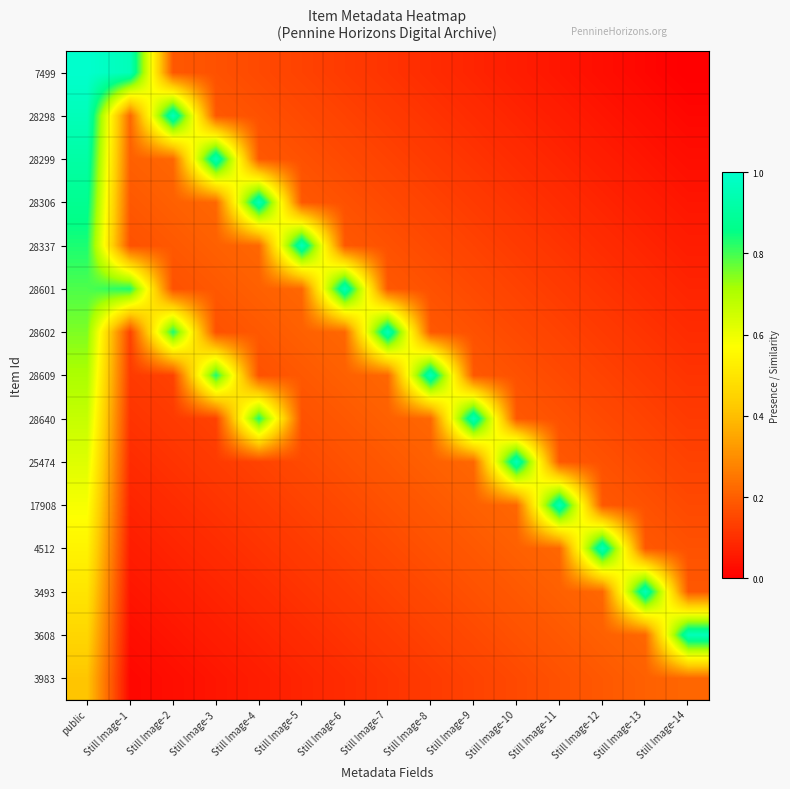

Reading left to right, what are all the values shown in this chart?

7499: public=1.0	Still Image-1=1.0	Still Image-2=0.2	Still Image-3=0.2	Still Image-4=0.2	Still Image-5=0.1	Still Image-6=0.1	Still Image-7=0.1	Still Image-8=0.1	Still Image-9=0.1	Still Image-10=0.1	Still Image-11=0.0	Still Image-12=0.0	Still Image-13=0.0	Still Image-14=0.0
28298: public=1.0	Still Image-1=0.2	Still Image-2=1.0	Still Image-3=0.2	Still Image-4=0.2	Still Image-5=0.2	Still Image-6=0.1	Still Image-7=0.1	Still Image-8=0.1	Still Image-9=0.1	Still Image-10=0.1	Still Image-11=0.1	Still Image-12=0.0	Still Image-13=0.0	Still Image-14=0.0
28299: public=0.9	Still Image-1=0.2	Still Image-2=0.2	Still Image-3=1.0	Still Image-4=0.2	Still Image-5=0.2	Still Image-6=0.2	Still Image-7=0.1	Still Image-8=0.1	Still Image-9=0.1	Still Image-10=0.1	Still Image-11=0.1	Still Image-12=0.1	Still Image-13=0.0	Still Image-14=0.0
28306: public=0.9	Still Image-1=0.2	Still Image-2=0.2	Still Image-3=0.2	Still Image-4=1.0	Still Image-5=0.2	Still Image-6=0.2	Still Image-7=0.2	Still Image-8=0.1	Still Image-9=0.1	Still Image-10=0.1	Still Image-11=0.1	Still Image-12=0.1	Still Image-13=0.1	Still Image-14=0.0
28337: public=0.8	Still Image-1=0.2	Still Image-2=0.2	Still Image-3=0.2	Still Image-4=0.2	Still Image-5=1.0	Still Image-6=0.2	Still Image-7=0.2	Still Image-8=0.2	Still Image-9=0.1	Still Image-10=0.1	Still Image-11=0.1	Still Image-12=0.1	Still Image-13=0.1	Still Image-14=0.1
28601: public=0.8	Still Image-1=0.8	Still Image-2=0.2	Still Image-3=0.2	Still Image-4=0.2	Still Image-5=0.2	Still Image-6=1.0	Still Image-7=0.2	Still Image-8=0.2	Still Image-9=0.2	Still Image-10=0.1	Still Image-11=0.1	Still Image-12=0.1	Still Image-13=0.1	Still Image-14=0.1
28602: public=0.7	Still Image-1=0.1	Still Image-2=0.8	Still Image-3=0.2	Still Image-4=0.2	Still Image-5=0.2	Still Image-6=0.2	Still Image-7=1.0	Still Image-8=0.2	Still Image-9=0.2	Still Image-10=0.2	Still Image-11=0.1	Still Image-12=0.1	Still Image-13=0.1	Still Image-14=0.1
28609: public=0.7	Still Image-1=0.1	Still Image-2=0.1	Still Image-3=0.8	Still Image-4=0.2	Still Image-5=0.2	Still Image-6=0.2	Still Image-7=0.2	Still Image-8=1.0	Still Image-9=0.2	Still Image-10=0.2	Still Image-11=0.2	Still Image-12=0.1	Still Image-13=0.1	Still Image-14=0.1
28640: public=0.7	Still Image-1=0.1	Still Image-2=0.1	Still Image-3=0.1	Still Image-4=0.8	Still Image-5=0.2	Still Image-6=0.2	Still Image-7=0.2	Still Image-8=0.2	Still Image-9=1.0	Still Image-10=0.2	Still Image-11=0.2	Still Image-12=0.2	Still Image-13=0.1	Still Image-14=0.1
25474: public=0.6	Still Image-1=0.1	Still Image-2=0.1	Still Image-3=0.1	Still Image-4=0.1	Still Image-5=0.2	Still Image-6=0.2	Still Image-7=0.2	Still Image-8=0.2	Still Image-9=0.2	Still Image-10=1.0	Still Image-11=0.2	Still Image-12=0.2	Still Image-13=0.2	Still Image-14=0.1
17908: public=0.6	Still Image-1=0.1	Still Image-2=0.1	Still Image-3=0.1	Still Image-4=0.1	Still Image-5=0.1	Still Image-6=0.2	Still Image-7=0.2	Still Image-8=0.2	Still Image-9=0.2	Still Image-10=0.2	Still Image-11=1.0	Still Image-12=0.2	Still Image-13=0.2	Still Image-14=0.2
4512: public=0.5	Still Image-1=0.1	Still Image-2=0.1	Still Image-3=0.1	Still Image-4=0.1	Still Image-5=0.1	Still Image-6=0.1	Still Image-7=0.2	Still Image-8=0.2	Still Image-9=0.2	Still Image-10=0.2	Still Image-11=0.2	Still Image-12=1.0	Still Image-13=0.2	Still Image-14=0.2
3493: public=0.5	Still Image-1=0.0	Still Image-2=0.1	Still Image-3=0.1	Still Image-4=0.1	Still Image-5=0.1	Still Image-6=0.1	Still Image-7=0.1	Still Image-8=0.2	Still Image-9=0.2	Still Image-10=0.2	Still Image-11=0.2	Still Image-12=0.2	Still Image-13=1.0	Still Image-14=0.2
3608: public=0.5	Still Image-1=0.0	Still Image-2=0.0	Still Image-3=0.1	Still Image-4=0.1	Still Image-5=0.1	Still Image-6=0.1	Still Image-7=0.1	Still Image-8=0.1	Still Image-9=0.2	Still Image-10=0.2	Still Image-11=0.2	Still Image-12=0.2	Still Image-13=0.2	Still Image-14=1.0
3983: public=0.4	Still Image-1=0.0	Still Image-2=0.0	Still Image-3=0.0	Still Image-4=0.1	Still Image-5=0.1	Still Image-6=0.1	Still Image-7=0.1	Still Image-8=0.1	Still Image-9=0.1	Still Image-10=0.2	Still Image-11=0.2	Still Image-12=0.2	Still Image-13=0.2	Still Image-14=0.2